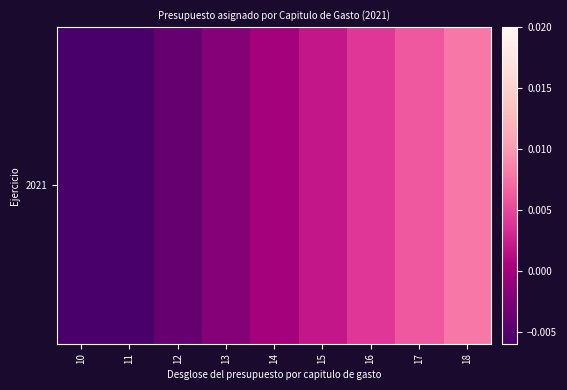

Rank the categories by value from lowest to highest.

10, 11, 12, 13, 14, 15, 16, 17, 18